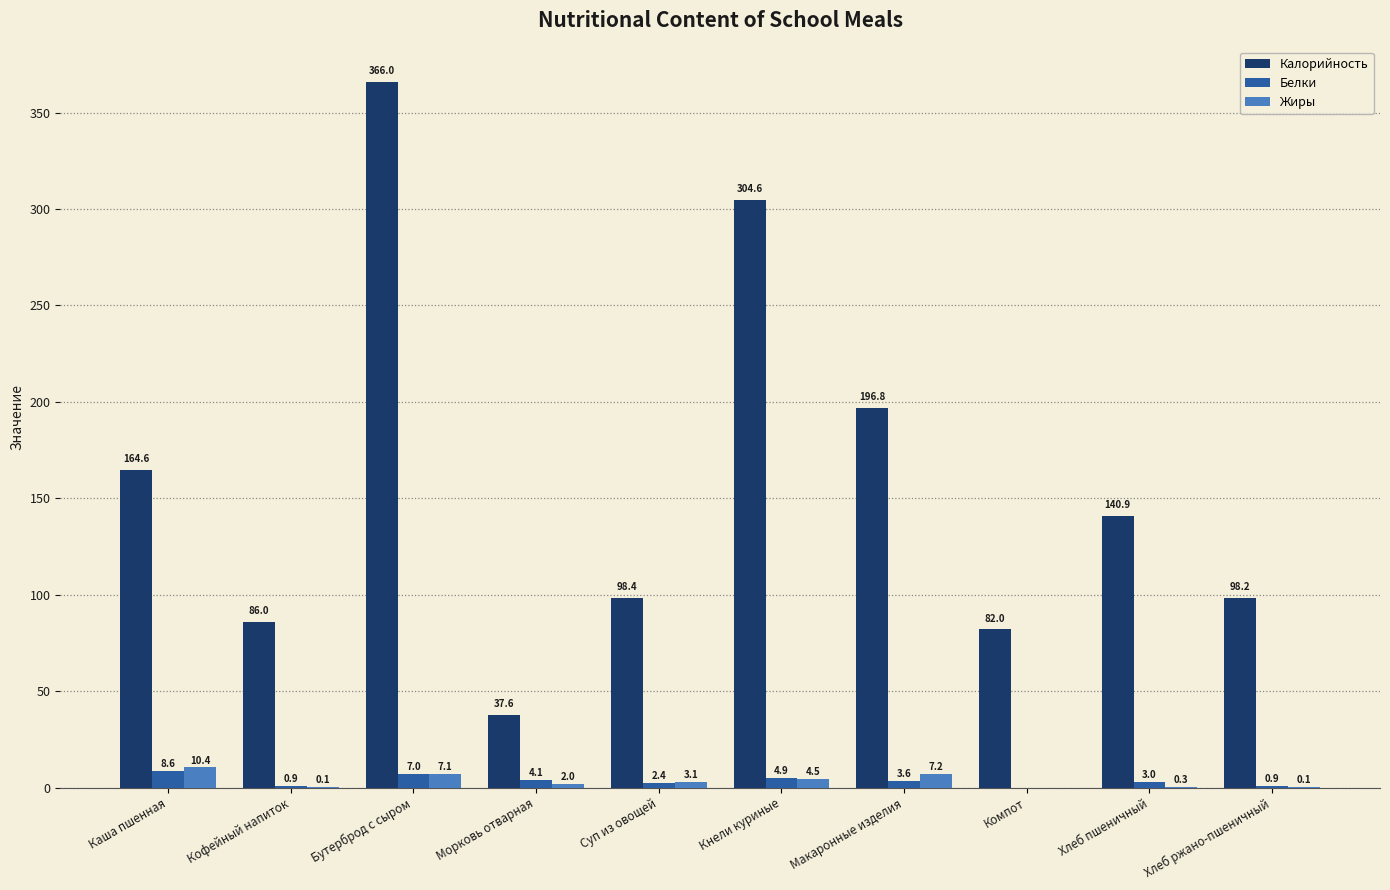

True or false: Калорийность has a value of 15.3 at Морковь отварная.

False